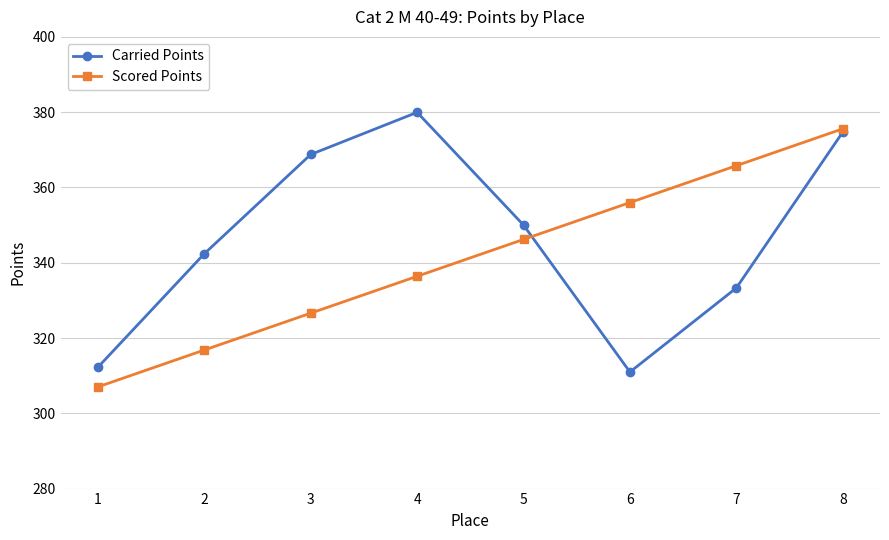

Reading left to right, extract all data points from this chart.

Carried Points: 1=312.2	2=342.4	3=368.8	4=380.0	5=350.0	6=311.0	7=333.3	8=374.7
Scored Points: 1=307.0	2=316.8	3=326.6	4=336.4	5=346.2	6=356.0	7=365.8	8=375.6